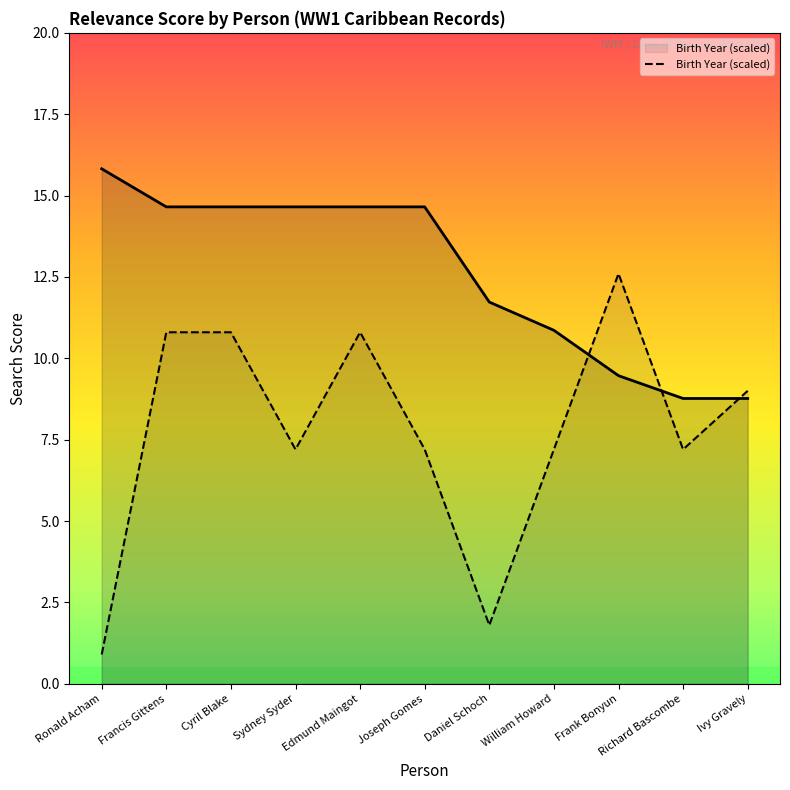

What is the sum of all values?

138.7